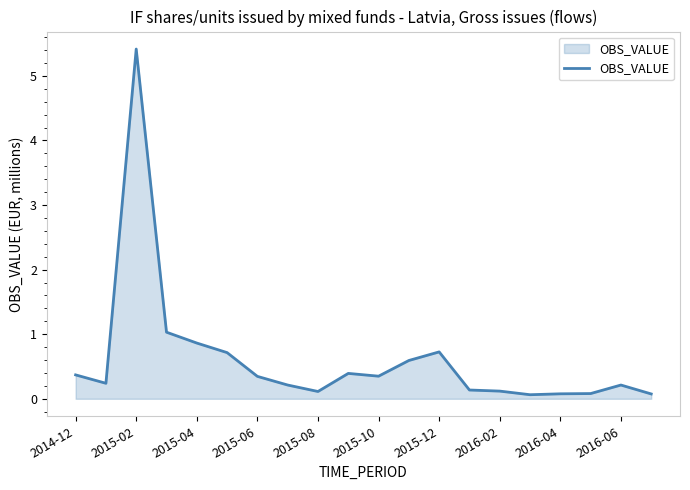

What is the maximum value shown in the chart?

5.4